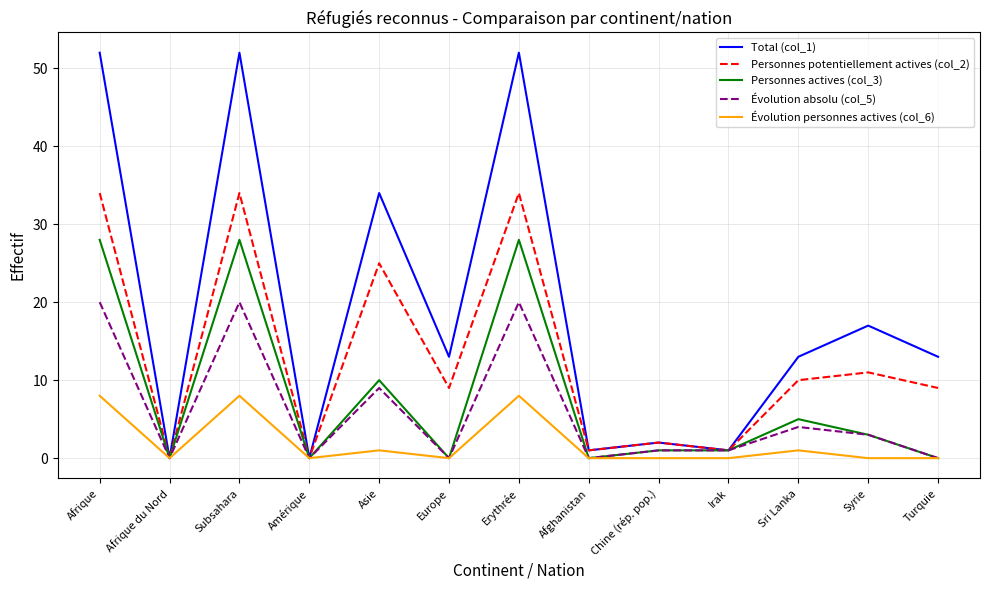

What is the greatest value displayed?

52